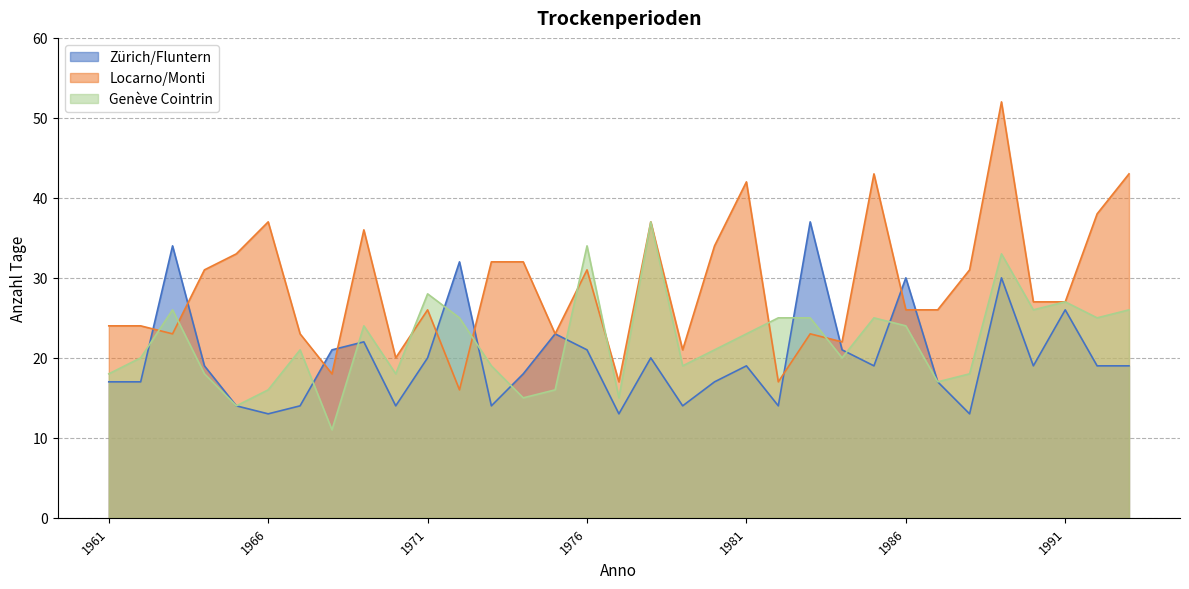

Rank the series by their maximum value, from highest to lowest.

Locarno/Monti, Zürich/Fluntern, Genève Cointrin